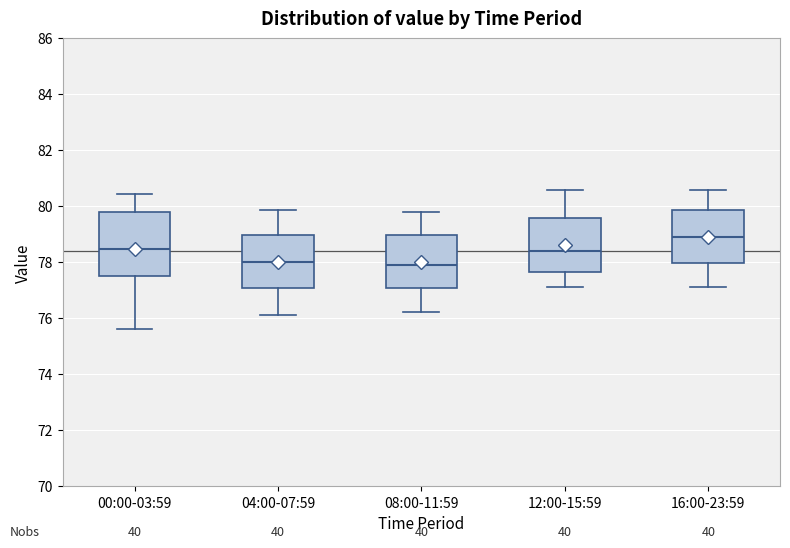

Reading left to right, transcribe this box plot: for each box, give where its median line is, the range the box spans, and where its two whiskers end, as read against the y-axis. The values are not printed on the chart, so give them approximately, as read against the axis.

00:00-03:59: median 78.4, box 77.6 to 79.8, whiskers 75.6 to 80.4
04:00-07:59: median 78.0, box 77.0 to 79.0, whiskers 76.2 to 79.8
08:00-11:59: median 77.8, box 77.0 to 79.0, whiskers 76.2 to 79.8
12:00-15:59: median 78.4, box 77.6 to 79.6, whiskers 77.2 to 80.6
16:00-23:59: median 78.8, box 78.0 to 79.8, whiskers 77.2 to 80.6